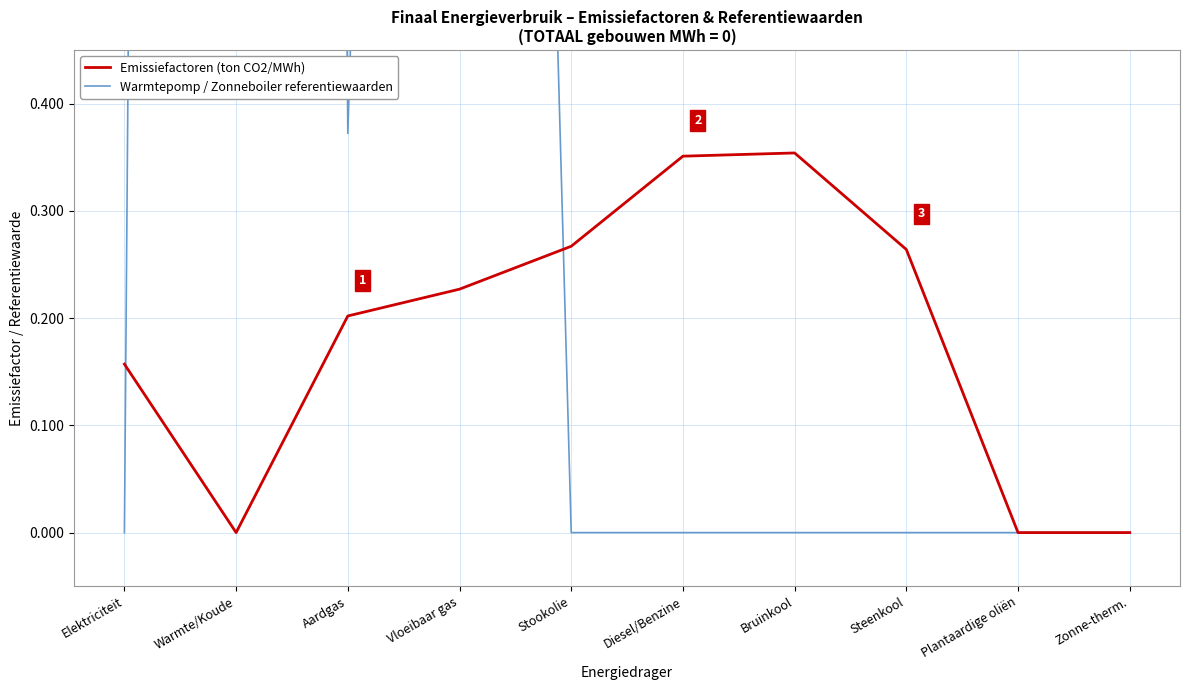

What are all the series names shown in the legend?

Emissiefactoren (ton CO2/MWh), Warmtepomp / Zonneboiler referentiewaarden